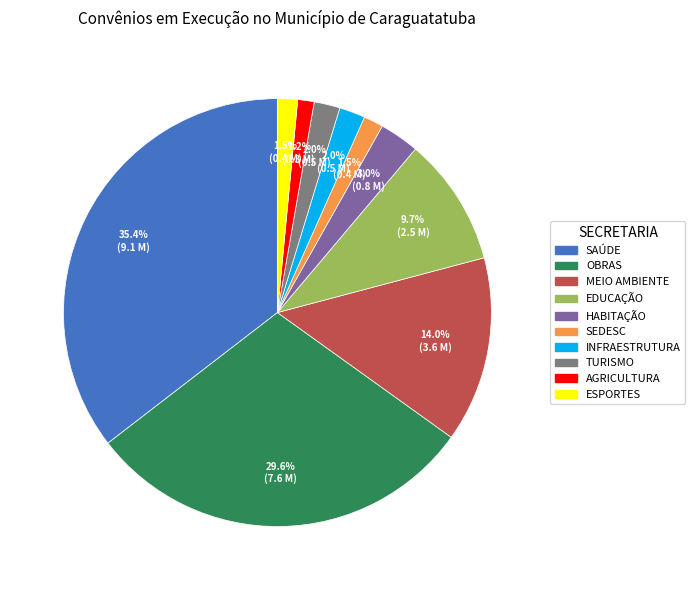

Does INFRAESTRUTURA account for over 50% of the chart?

No